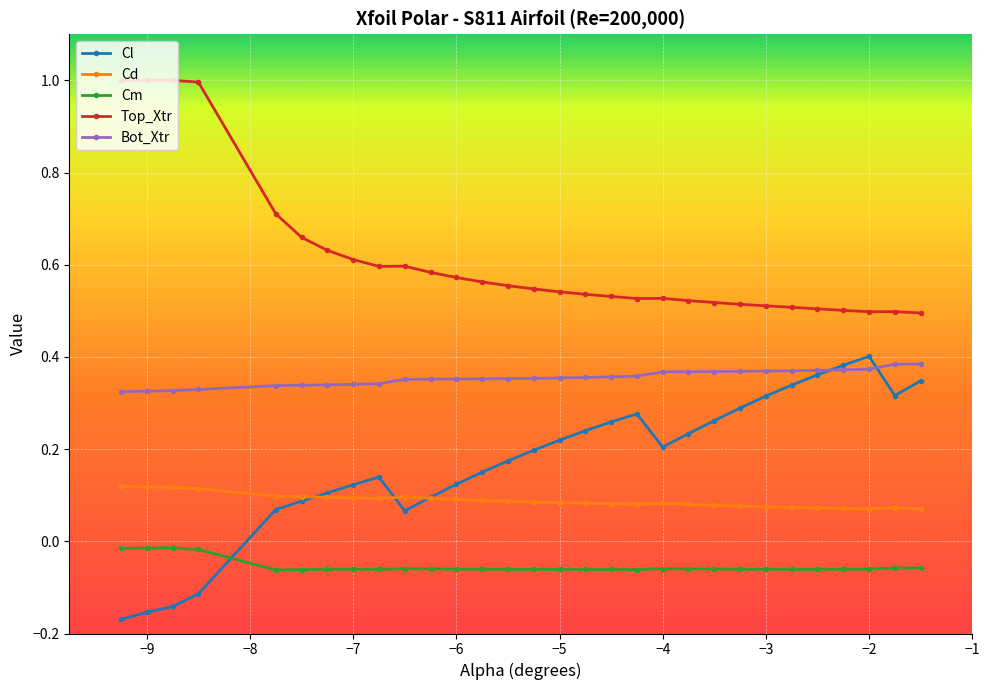

What is the maximum value shown in the chart?

1.0